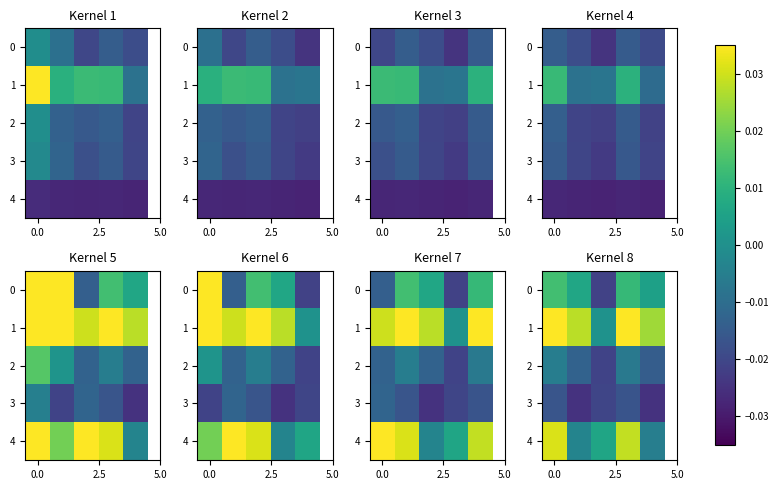

The value of 1 at 0.0 is 0.0. True or false?

False